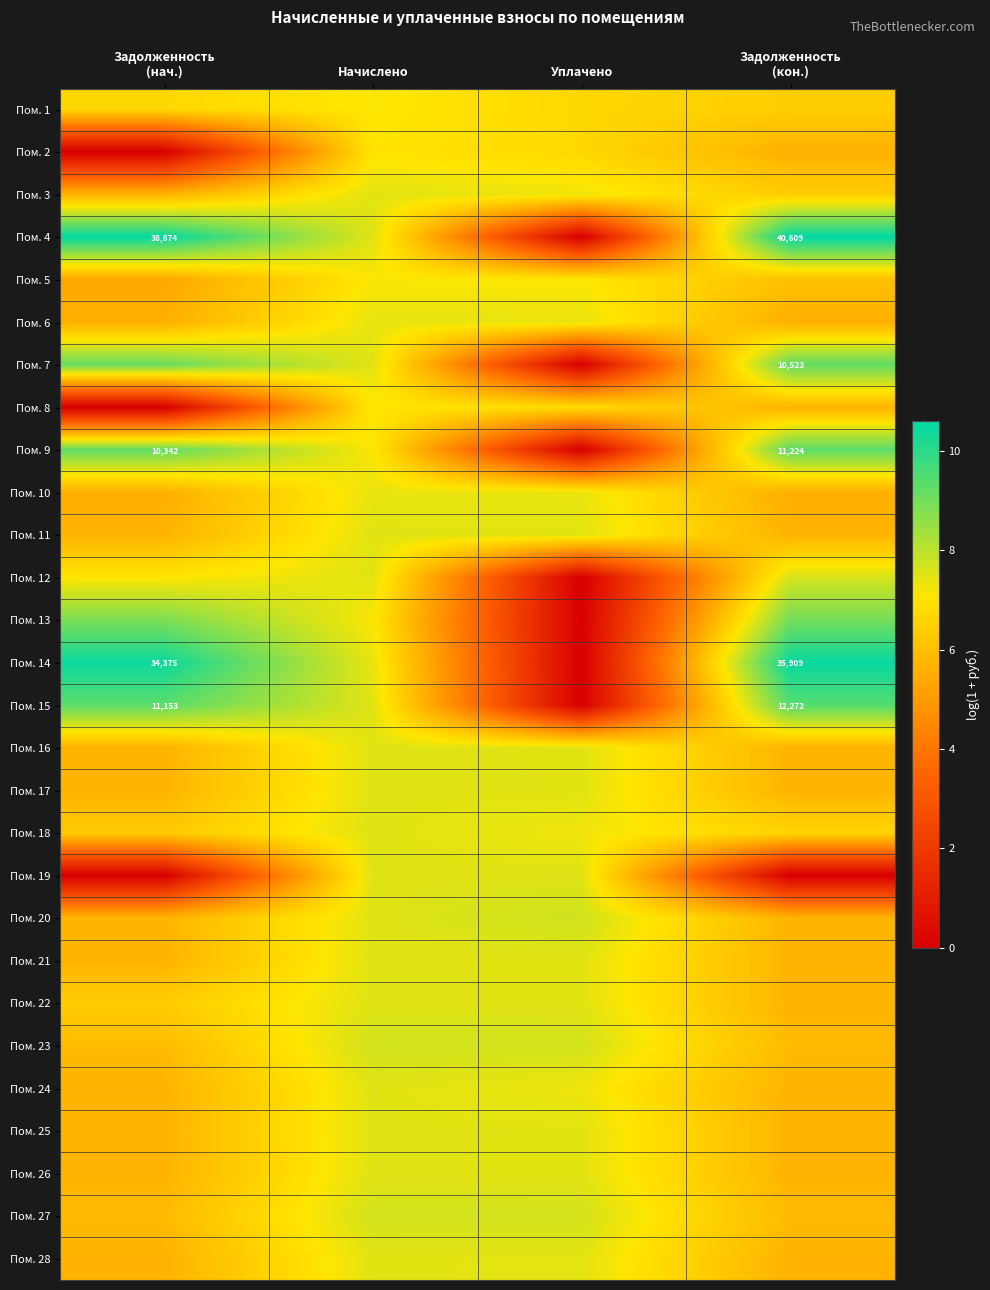

What is the maximum value for Пом. 3?

7.5